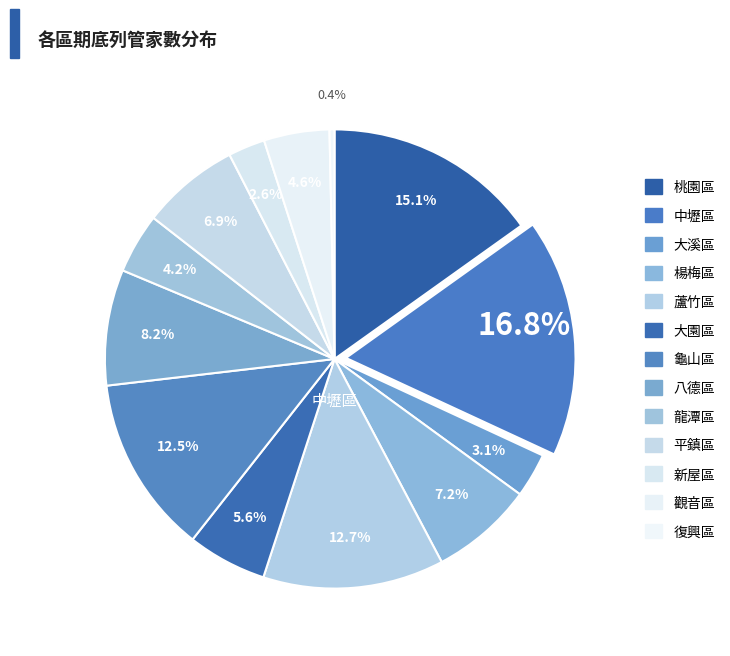

Approximately how many times larger is the value at 龍潭區 compared to 大園區?

0.8